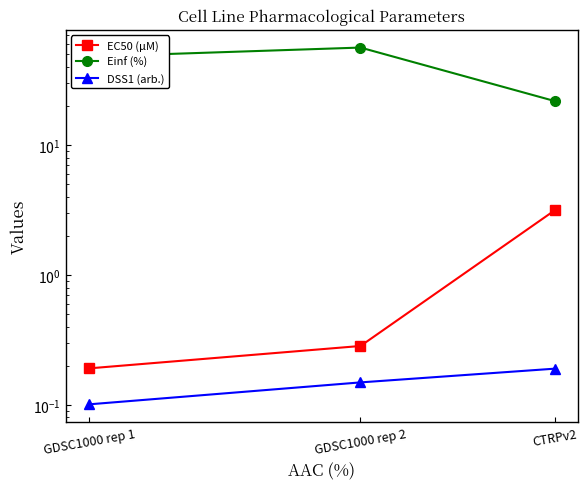

At how many categories does at least one series exceed 42?

2